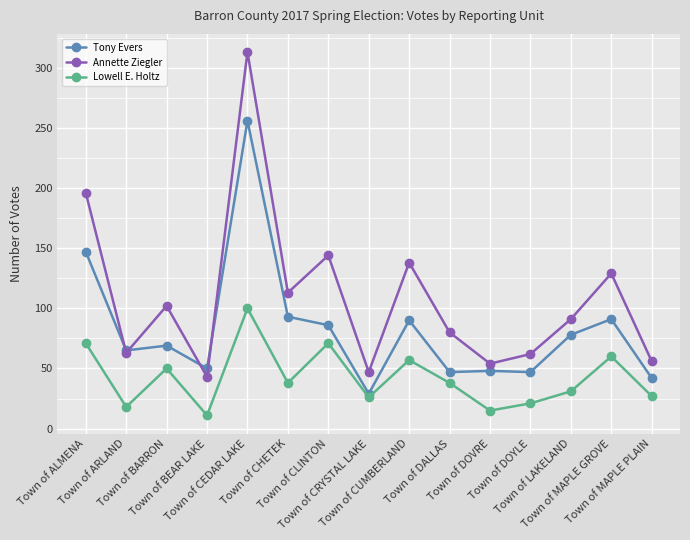

What is the value of the Lowell E. Holtz point at the 3rd from the left?

50